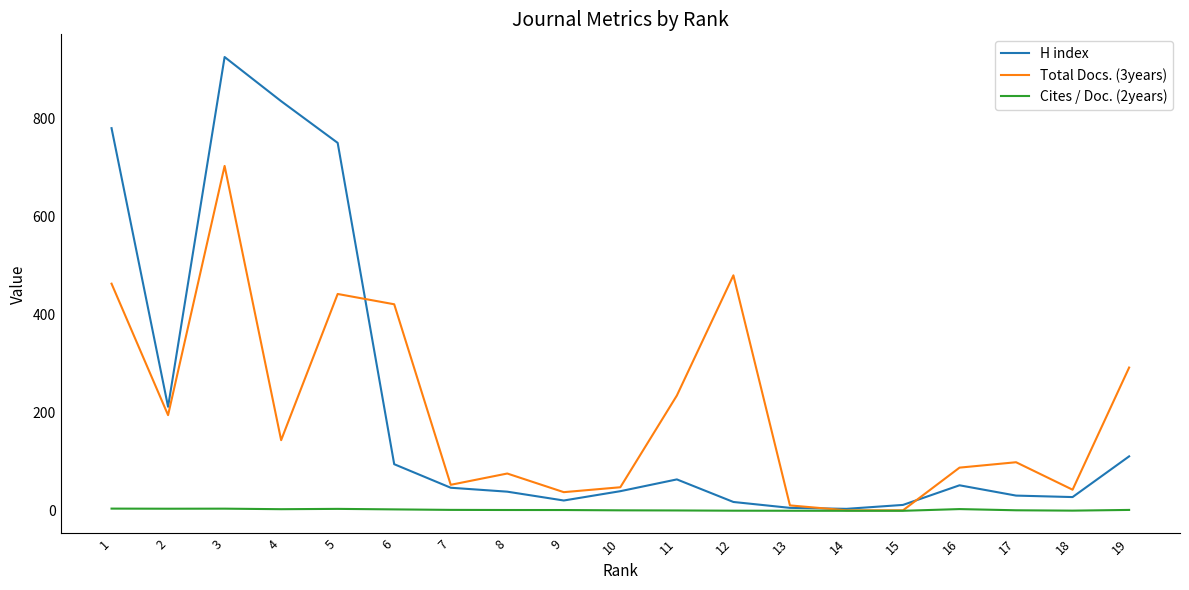

At which category is the sum across all series the highest?

3